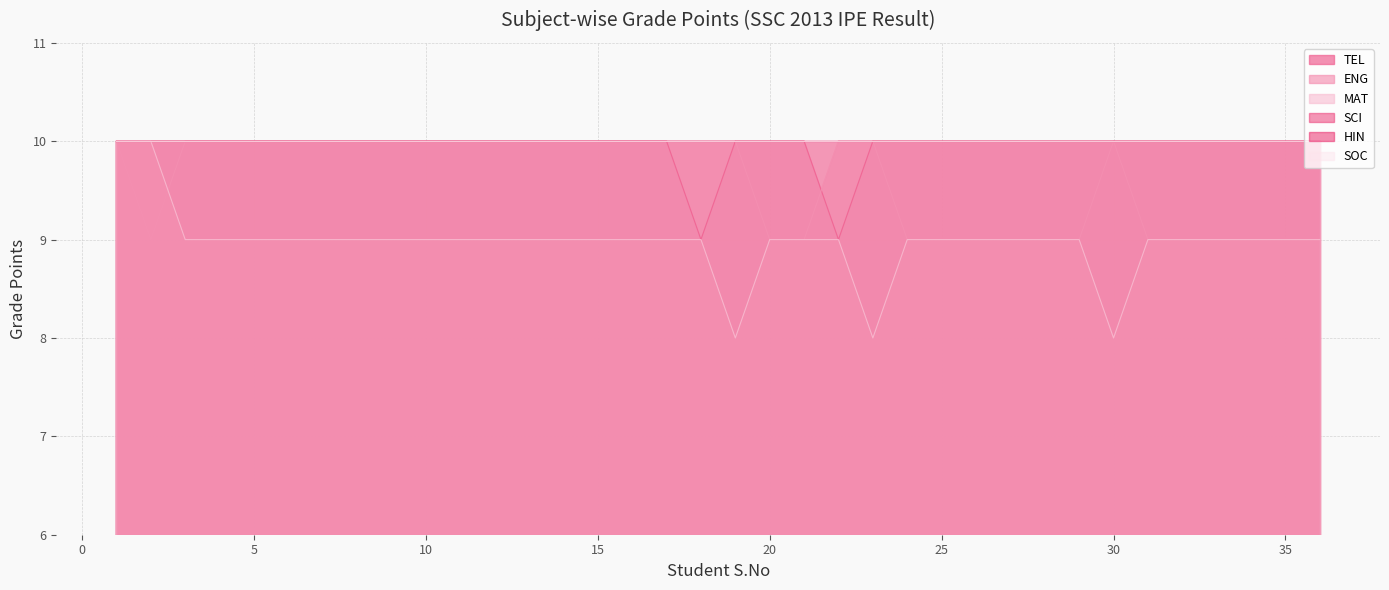

In TEL, how many points are lower than both neighbors (excluding endpoints)?

2